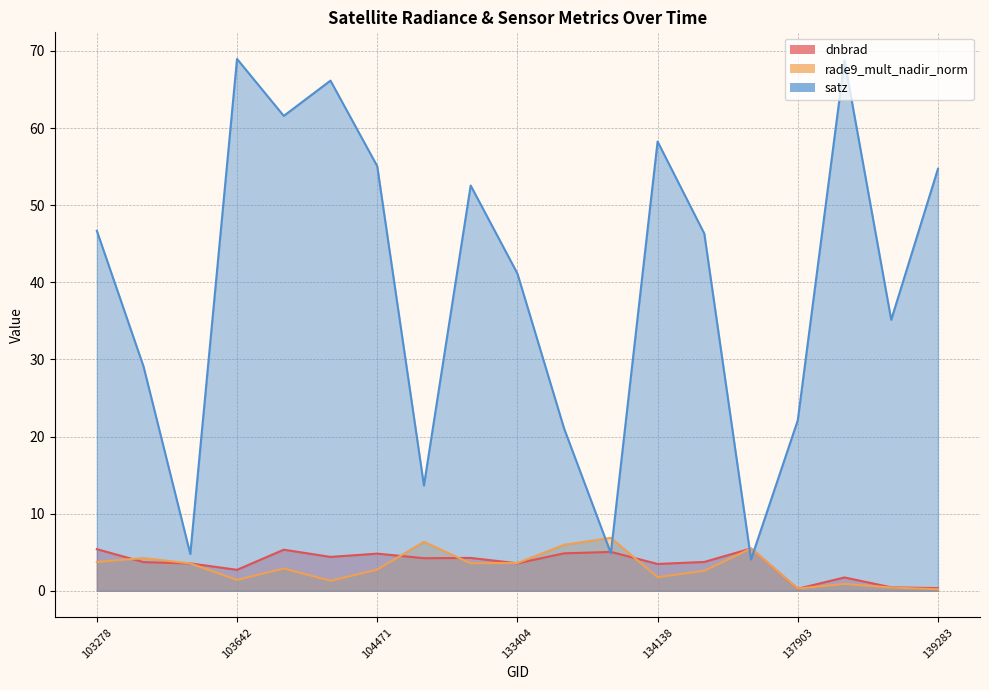

What is the difference between the highest and lowest values at 133584?

16.2